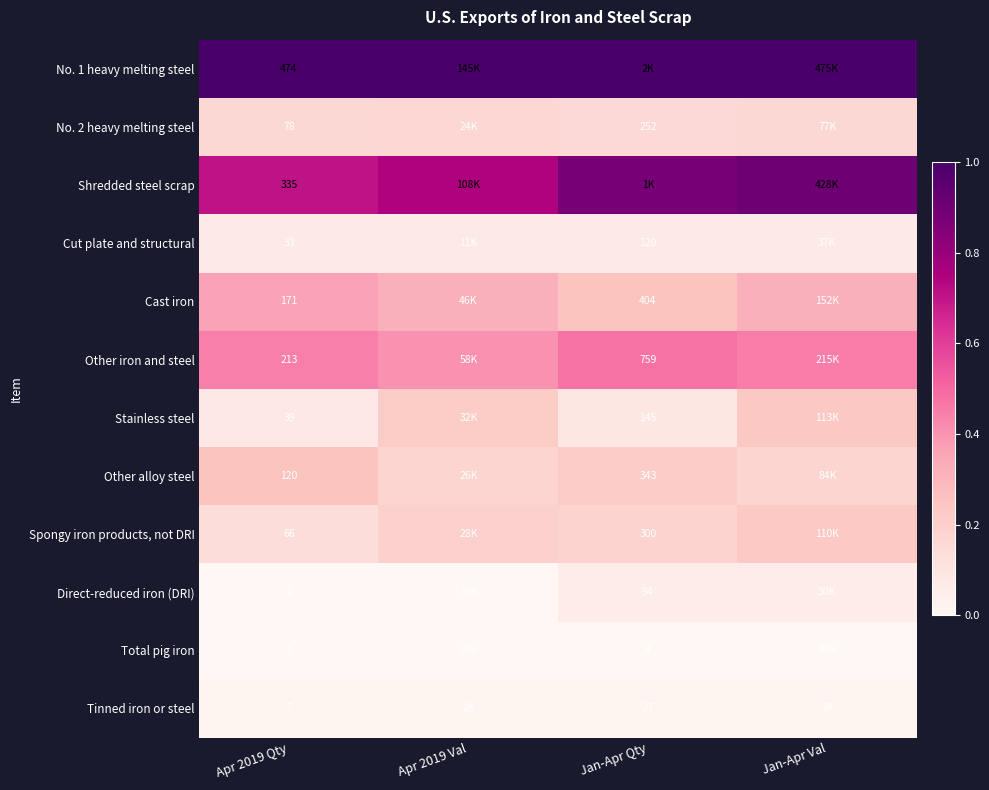

List the series in order of their peak value, highest first.

No. 1 heavy melting steel, Shredded steel scrap, Other iron and steel, Cast iron, Other alloy steel, Stainless steel, Spongy iron products, not DRI, No. 2 heavy melting steel, Cut plate and structural, Direct-reduced iron (DRI), Tinned iron or steel, Total pig iron